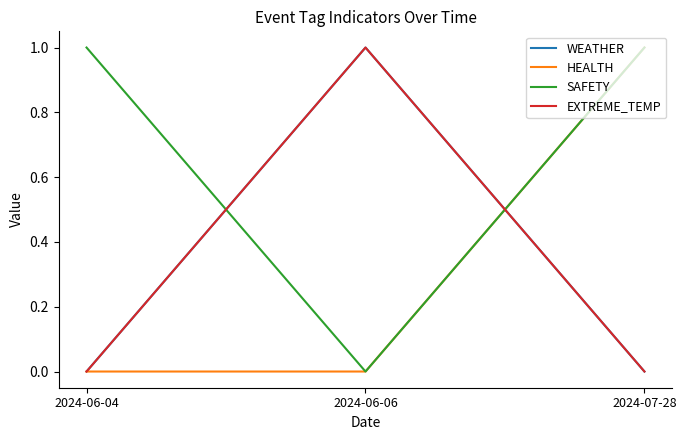

Does the chart display data point markers on the line(s)?

No